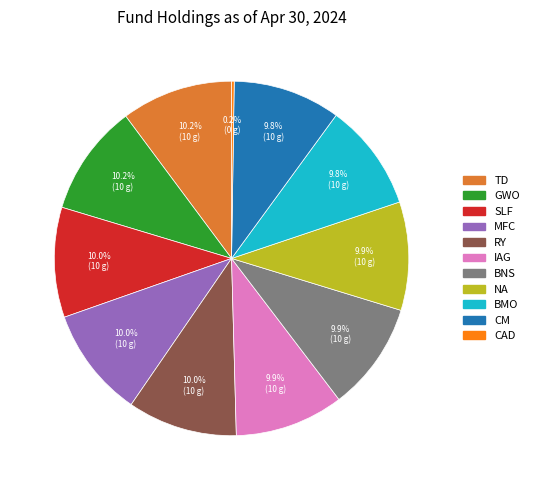

Is there any slice that represents more than half of the pie?

No